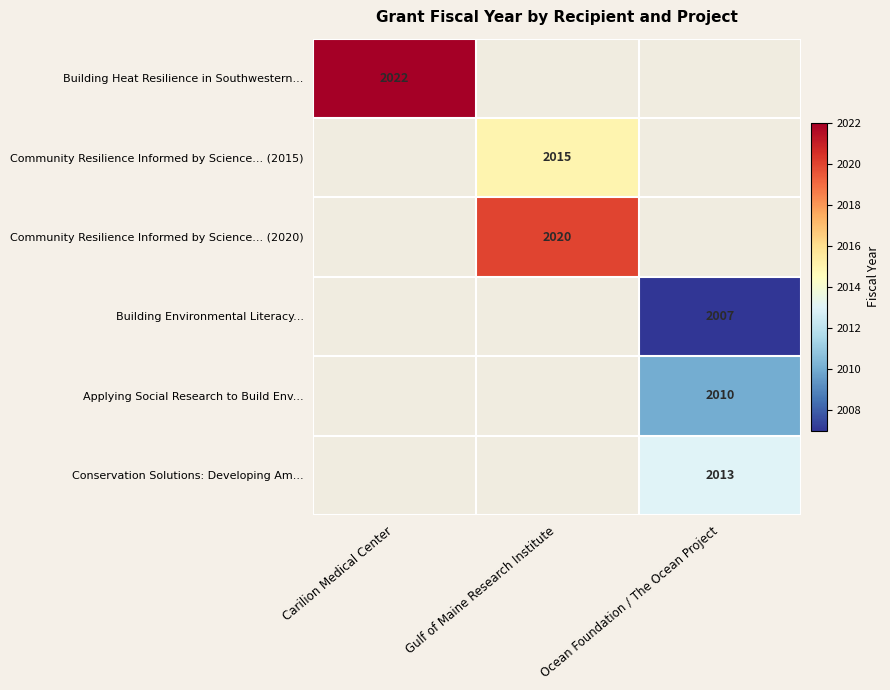

The Conservation Solutions: Developing Am... series shows 963.9 at Ocean Foundation / The Ocean Project. True or false?

False